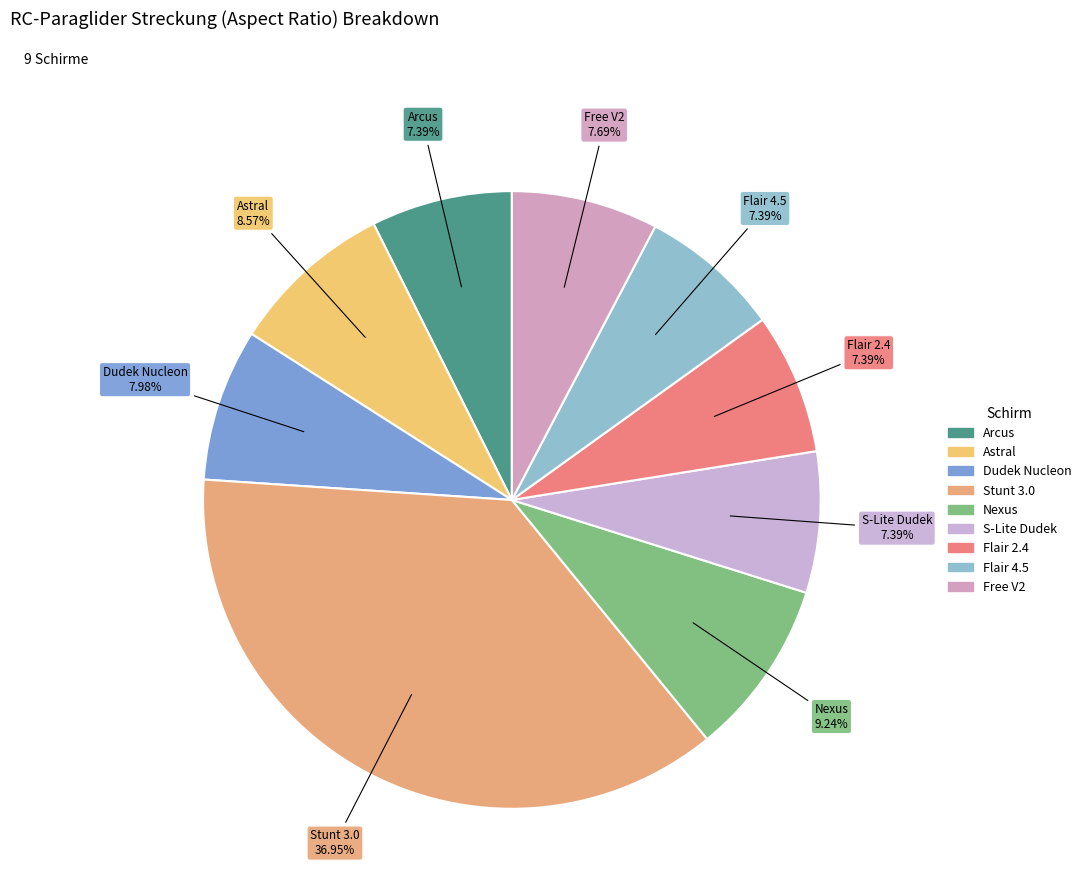

Is there any slice that represents more than half of the pie?

No